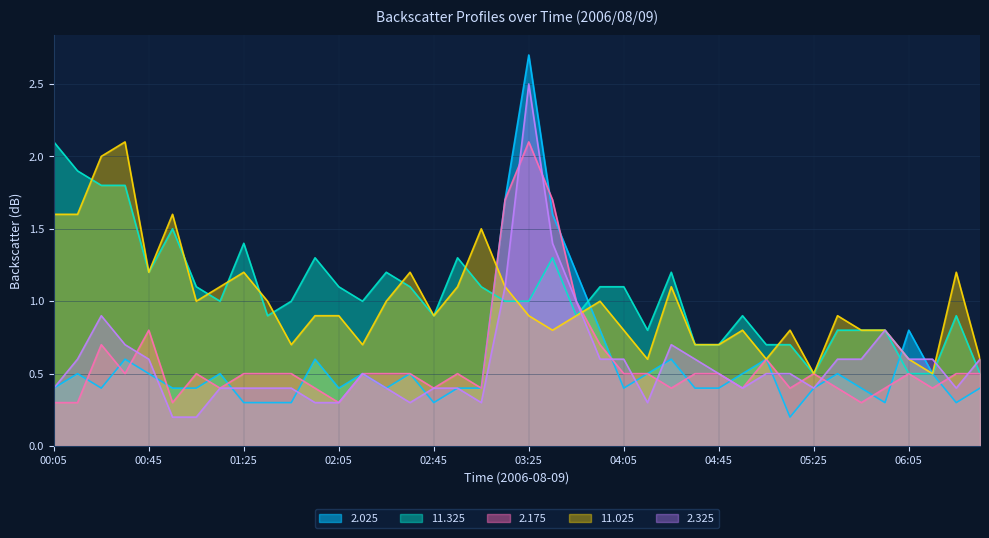

What is the difference between the second highest and second lowest values in the 2.025 series?

1.4